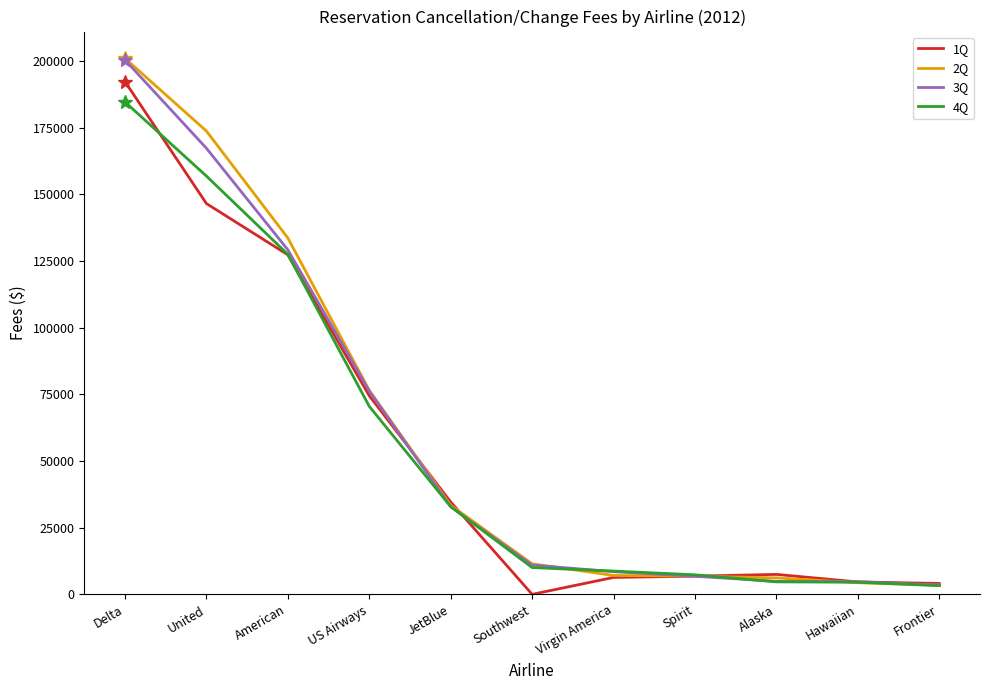

True or false: 4Q has a value of 10048 at Southwest.

True